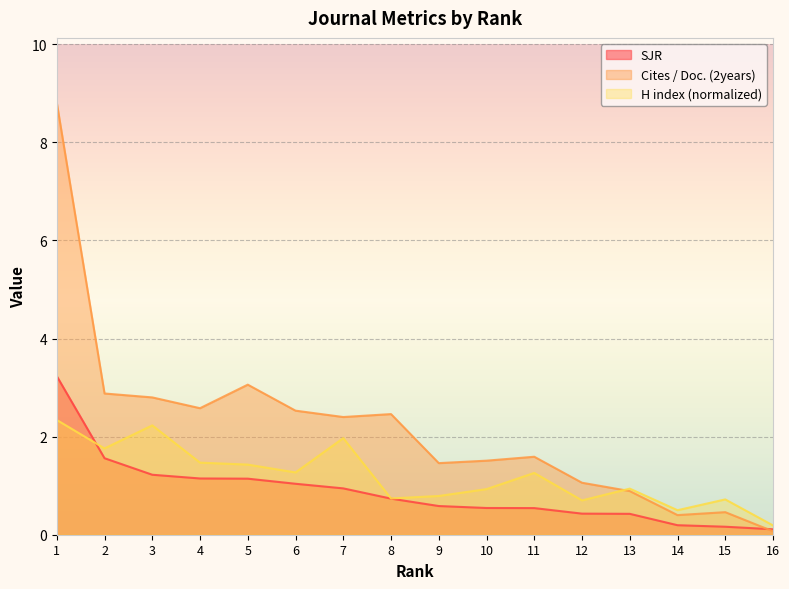

Does the chart display data point markers on the line(s)?

No